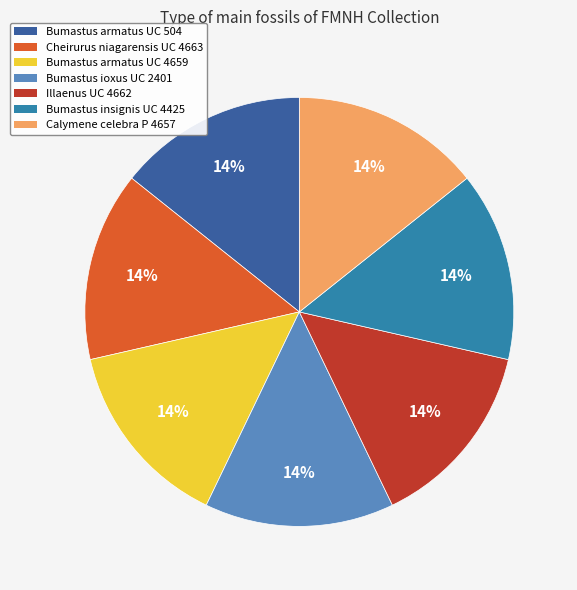

Is there any slice that represents more than half of the pie?

No